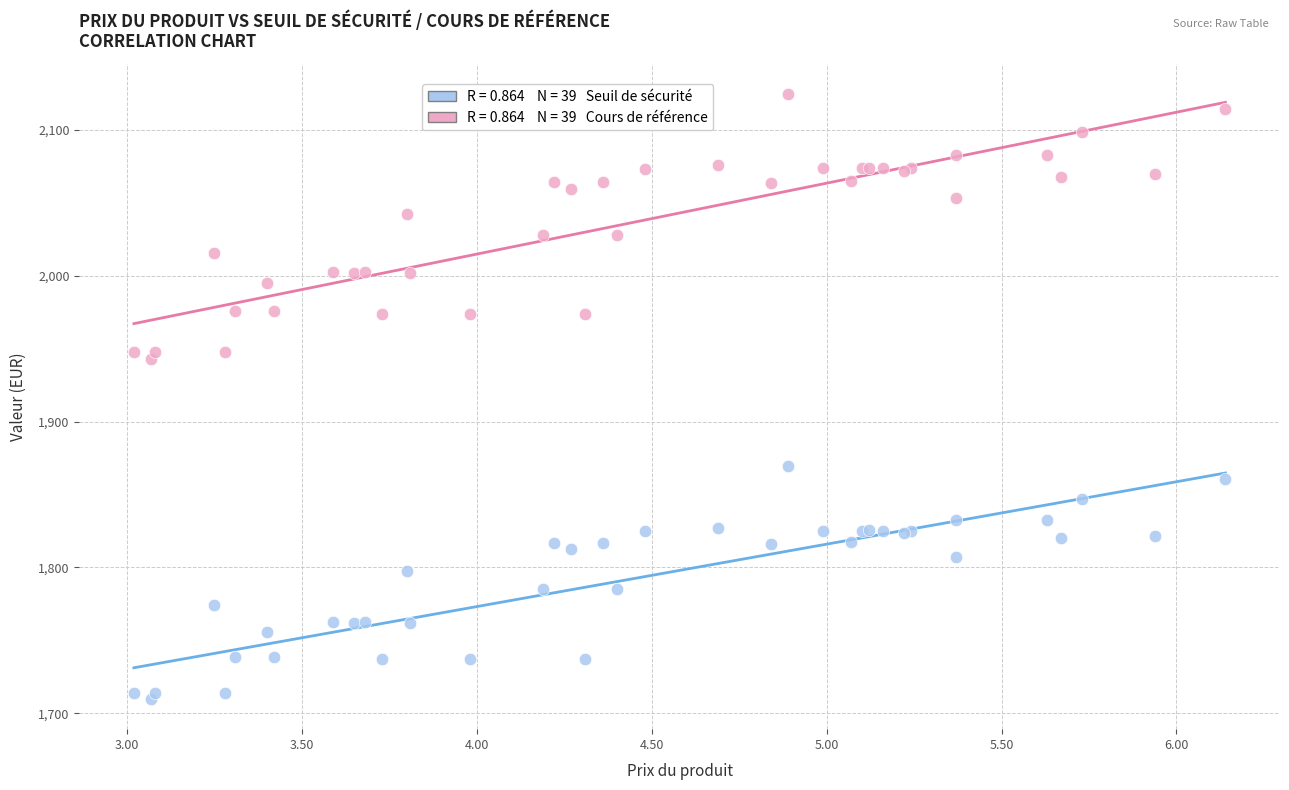

Across all series, what Y value is closest to 1917?

1943.0